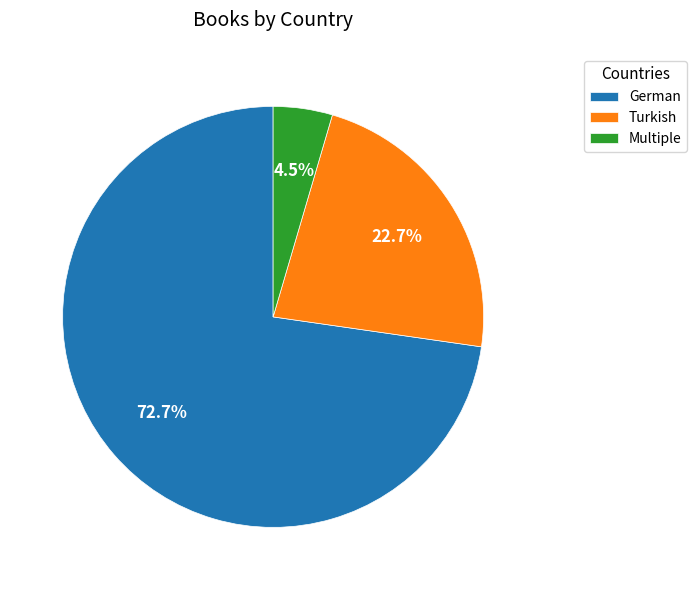

What percentage do Turkish and German together represent?

95.5%